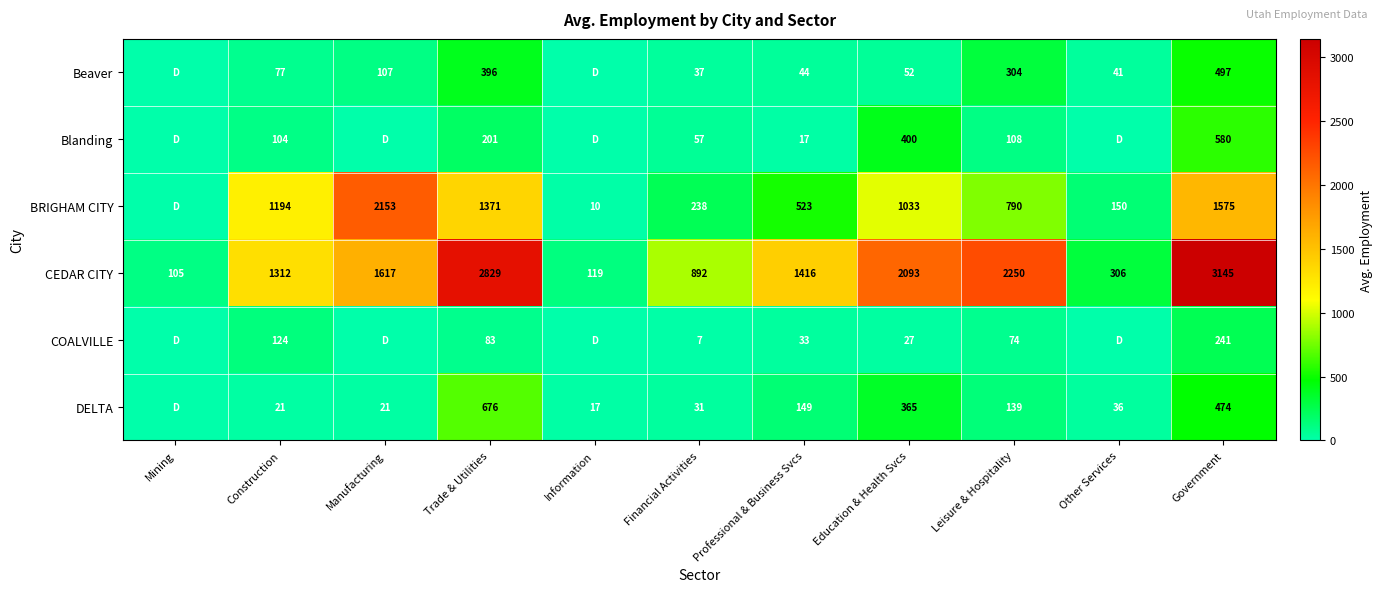

Which category has the lowest value in the CEDAR CITY series?

Mining